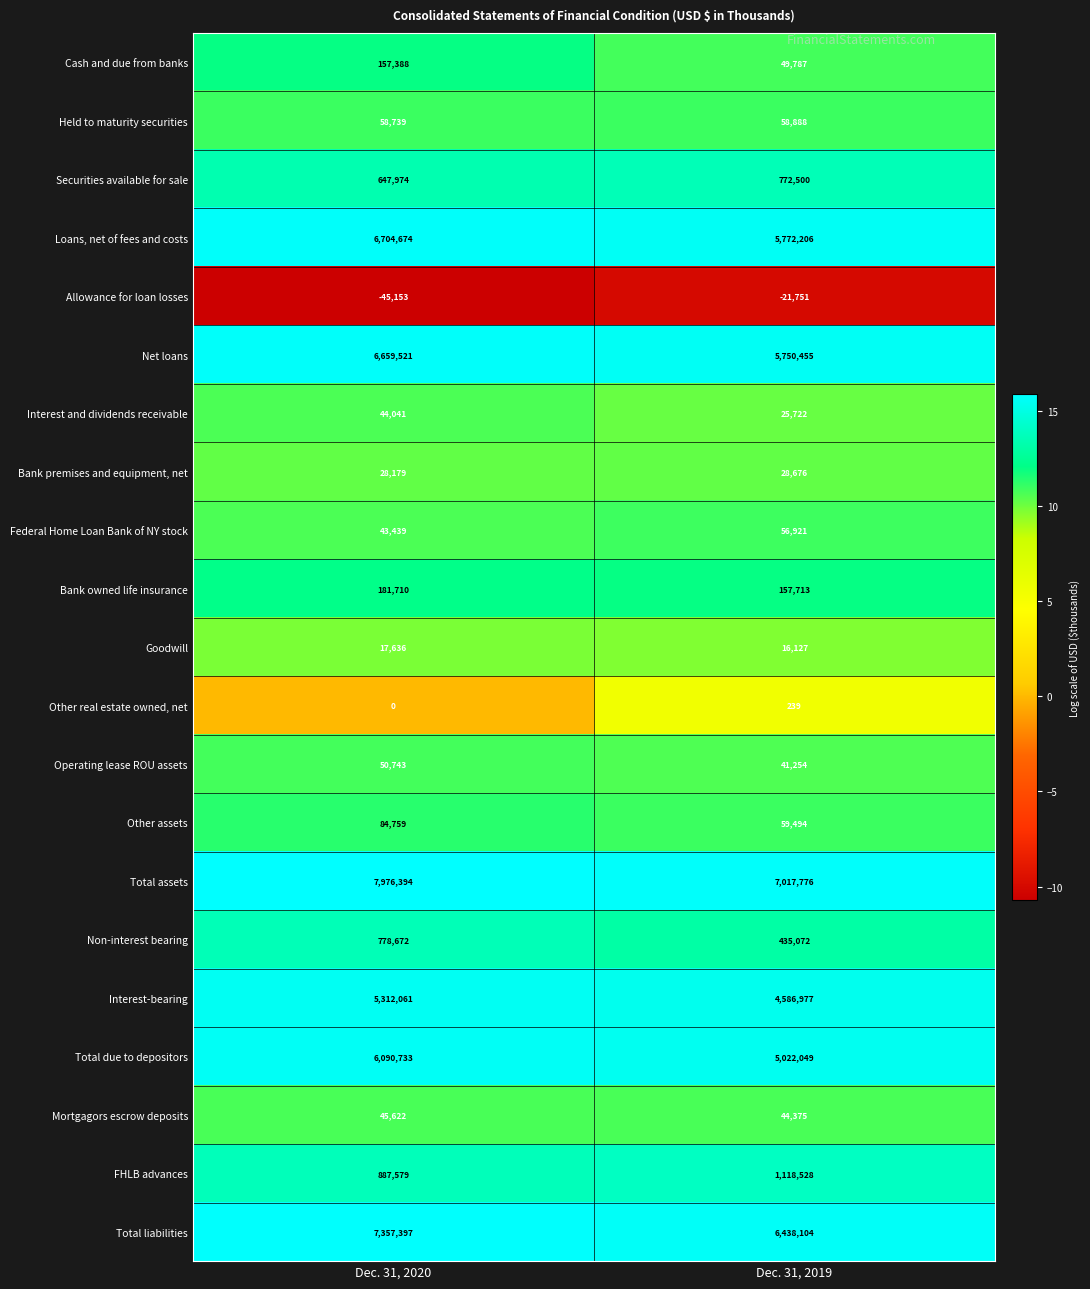

Which series changed the most between Dec. 31, 2020 and Dec. 31, 2019?

Total due to depositors